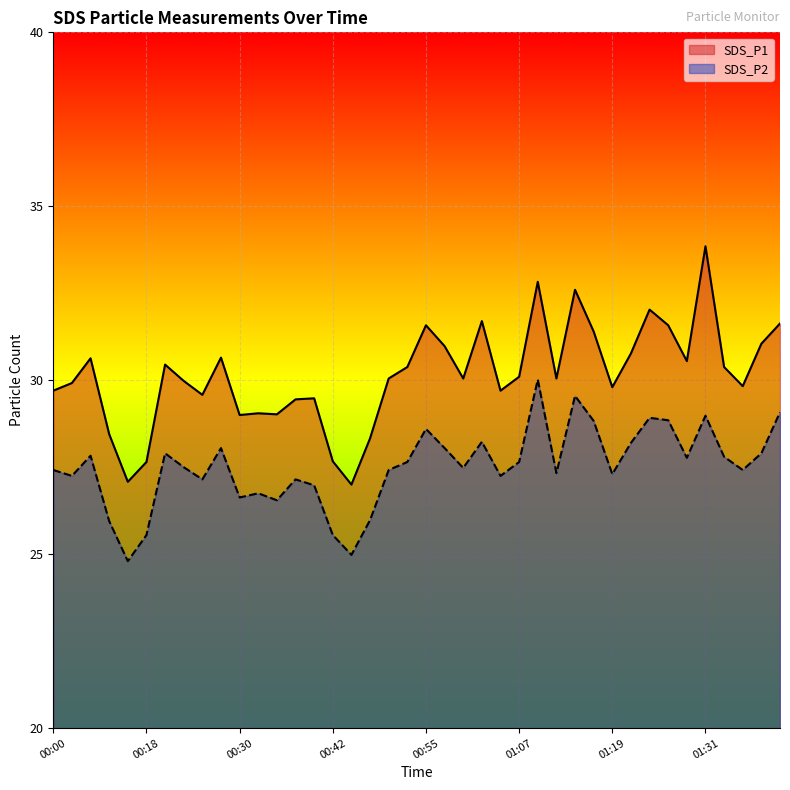

Is it true that SDS_P2 equals 47.5 at 01:36?

False